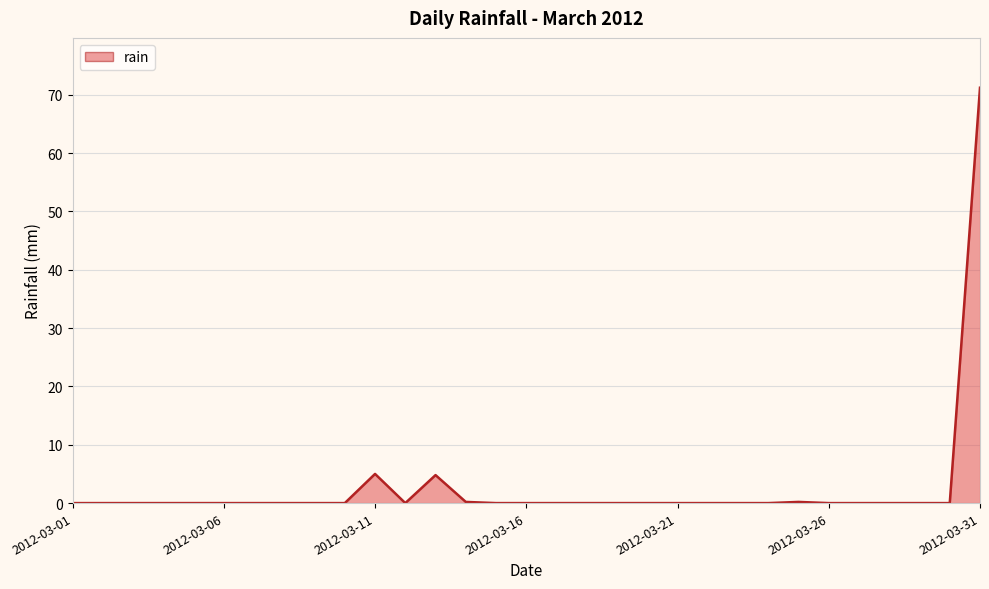

What is the greatest value displayed?

71.2